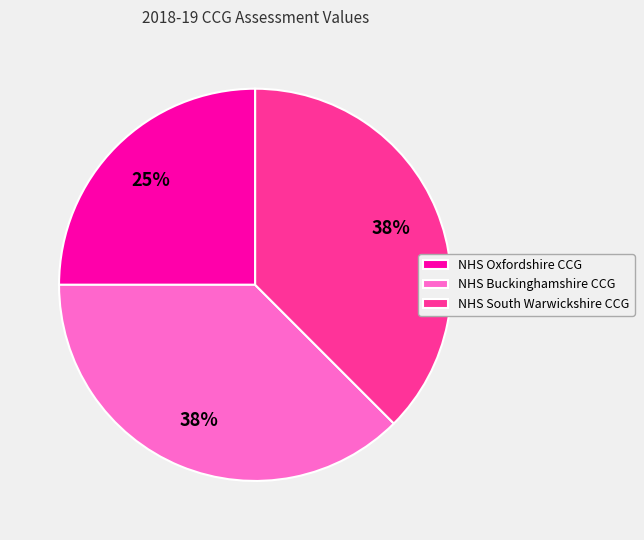

Count the number of slices in the pie.

3